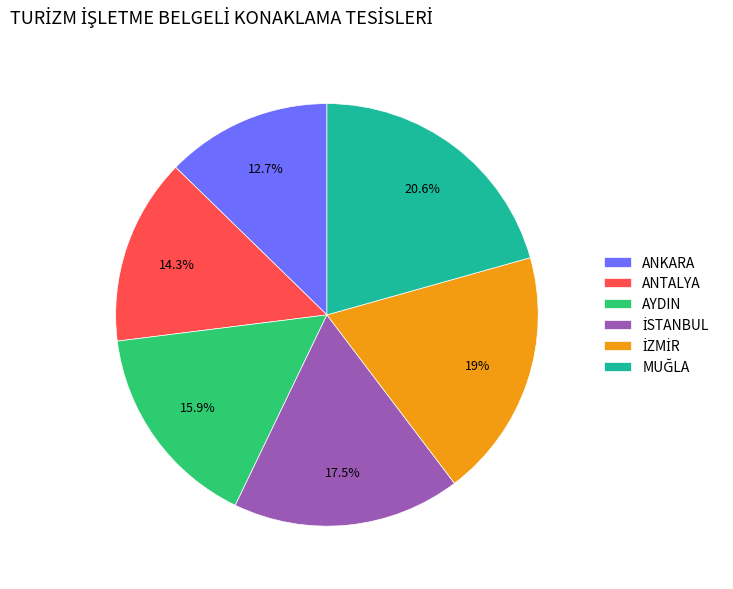

To the nearest percent, what percentage of the pie is ANTALYA?

14%